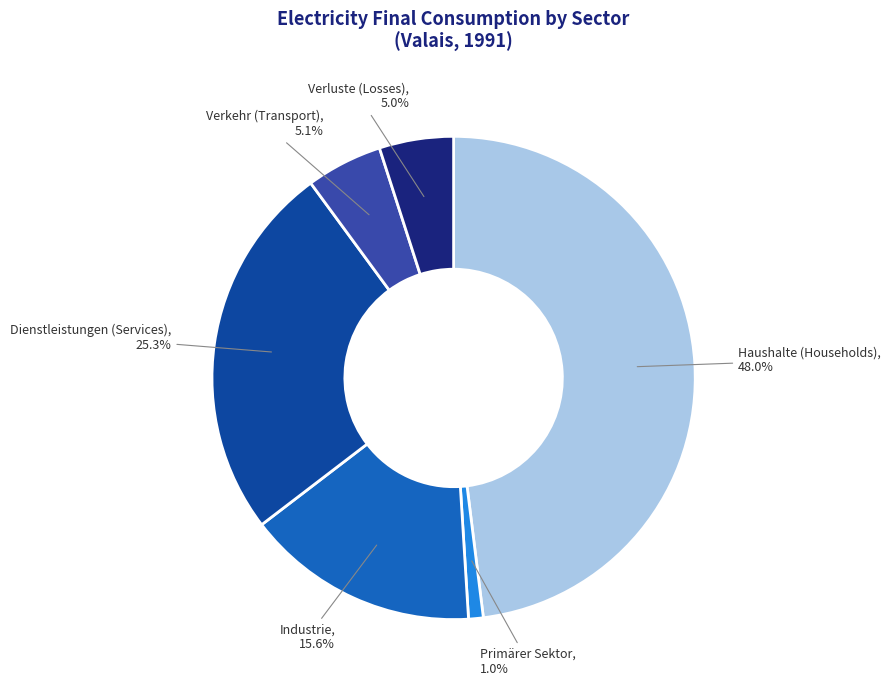

Does any single category account for the majority?

No